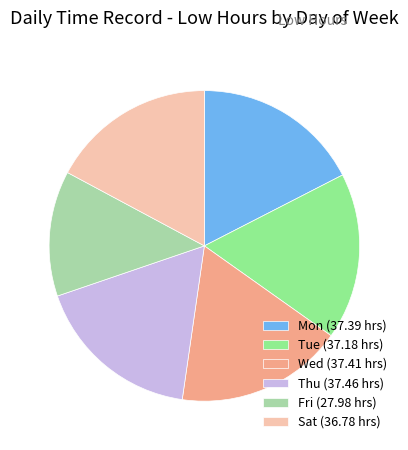

Which has a higher value, Fri (27.98 hrs) or Thu (37.46 hrs)?

Thu (37.46 hrs)